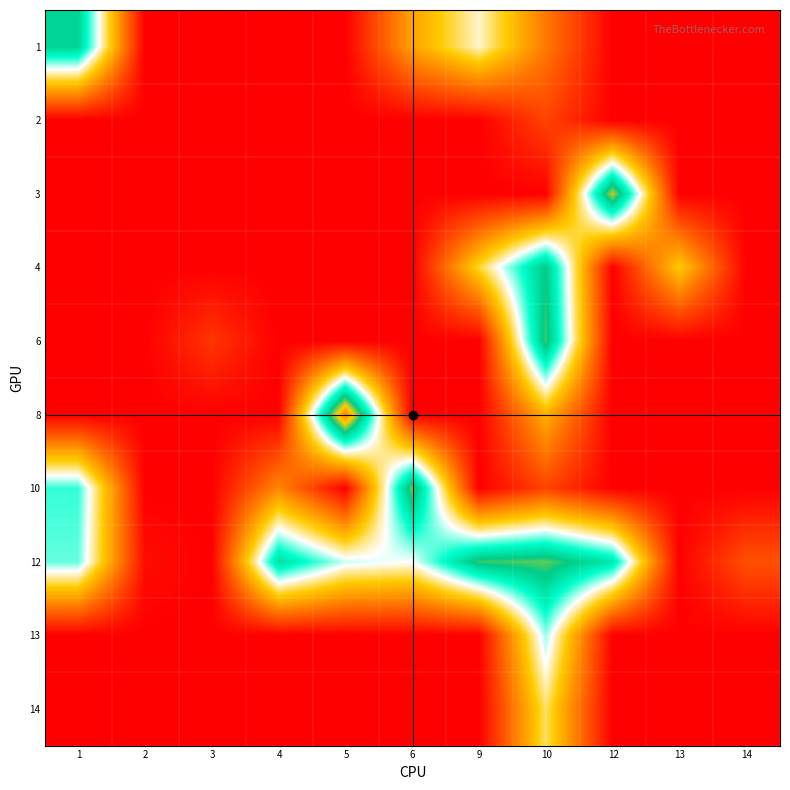

List the series in order of their peak value, highest first.

8, 3, 10, 12, 6, 4, 1, 13, 14, 2